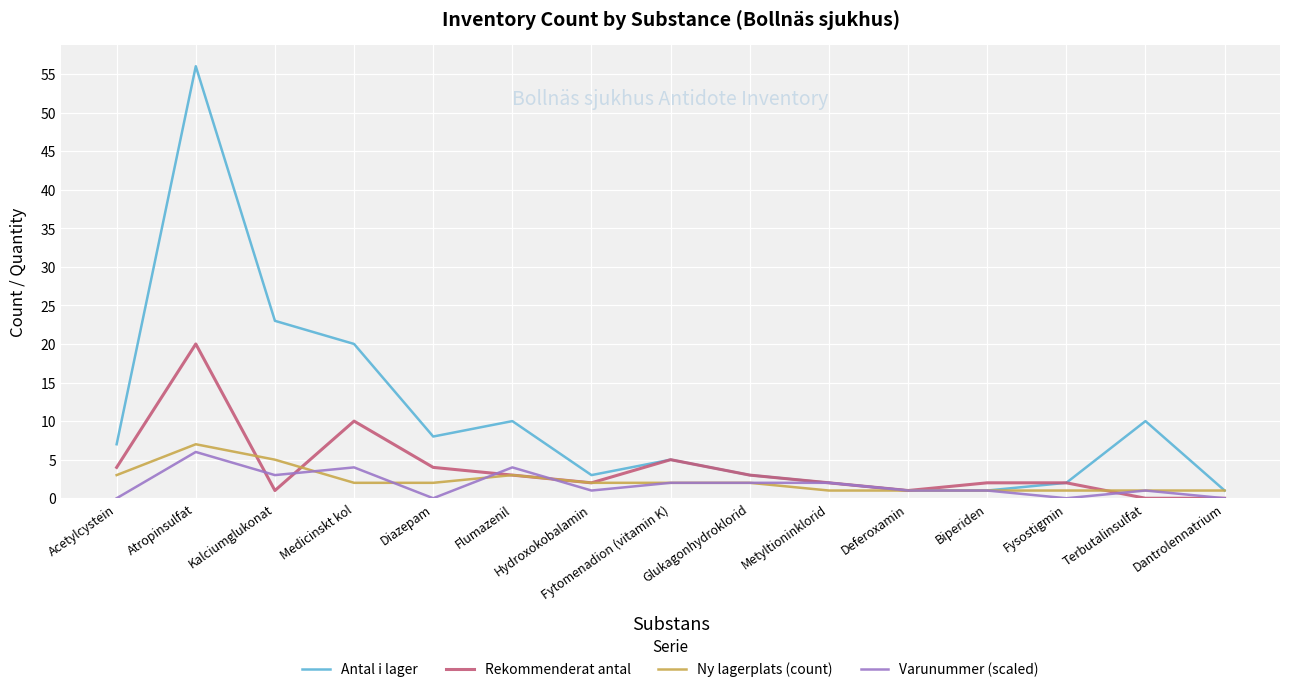

Reading left to right, what are all the values shown in this chart?

Antal i lager: Acetylcystein=7	Atropinsulfat=56	Kalciumglukonat=23	Medicinskt kol=20	Diazepam=8	Flumazenil=10	Hydroxokobalamin=3	Fytomenadion (vitamin K)=5	Glukagonhydroklorid=3	Metyltioninklorid=2	Deferoxamin=1	Biperiden=1	Fysostigmin=2	Terbutalinsulfat=10	Dantrolennatrium=1
Rekommenderat antal: Acetylcystein=4	Atropinsulfat=20	Kalciumglukonat=1	Medicinskt kol=10	Diazepam=4	Flumazenil=3	Hydroxokobalamin=2	Fytomenadion (vitamin K)=5	Glukagonhydroklorid=3	Metyltioninklorid=2	Deferoxamin=1	Biperiden=2	Fysostigmin=2	Terbutalinsulfat=0	Dantrolennatrium=0
Ny lagerplats (count): Acetylcystein=3	Atropinsulfat=7	Kalciumglukonat=5	Medicinskt kol=2	Diazepam=2	Flumazenil=3	Hydroxokobalamin=2	Fytomenadion (vitamin K)=2	Glukagonhydroklorid=2	Metyltioninklorid=1	Deferoxamin=1	Biperiden=1	Fysostigmin=1	Terbutalinsulfat=1	Dantrolennatrium=1
Varunummer (scaled): Acetylcystein=0	Atropinsulfat=6	Kalciumglukonat=3	Medicinskt kol=4	Diazepam=0	Flumazenil=4	Hydroxokobalamin=1	Fytomenadion (vitamin K)=2	Glukagonhydroklorid=2	Metyltioninklorid=2	Deferoxamin=1	Biperiden=1	Fysostigmin=0	Terbutalinsulfat=1	Dantrolennatrium=0